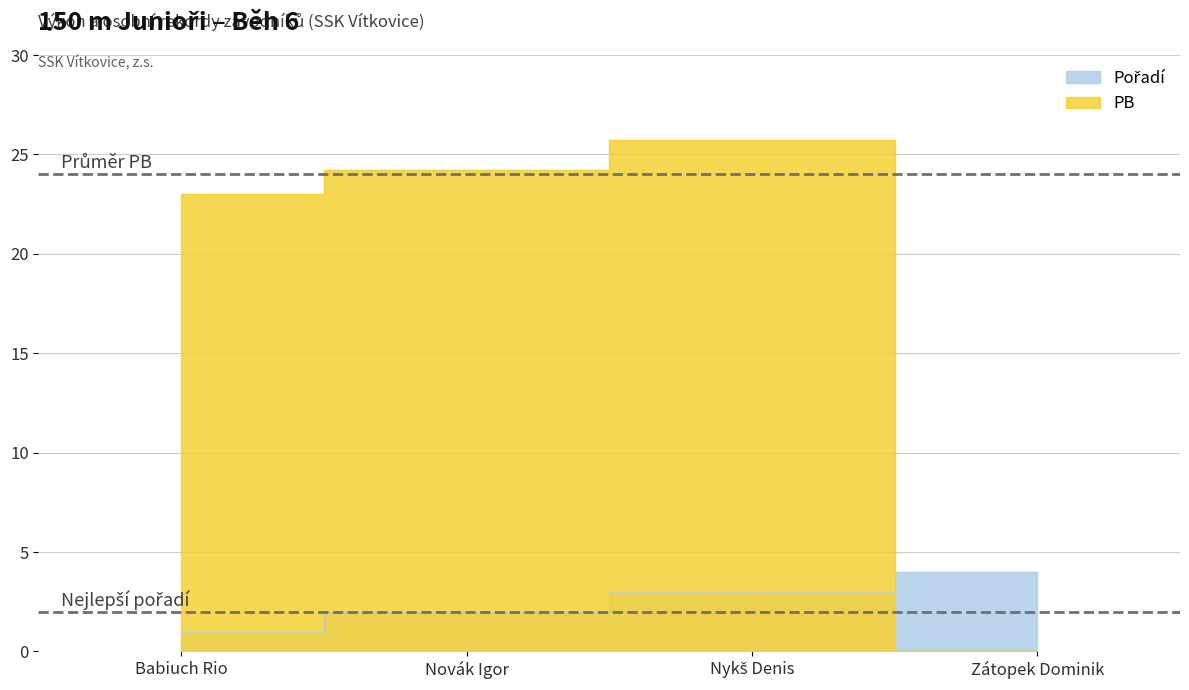

List the series in order of their overall mean, lowest first.

Pořadí, PB